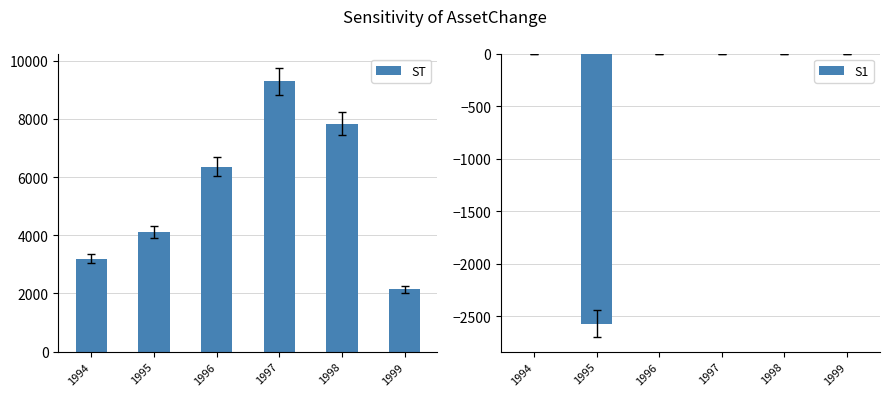

List the labels in order of ST value, smallest first.

1999, 1994, 1995, 1996, 1998, 1997